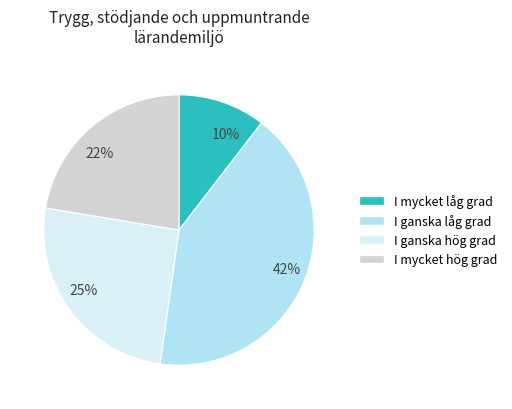

How many slices are in this pie chart?

4